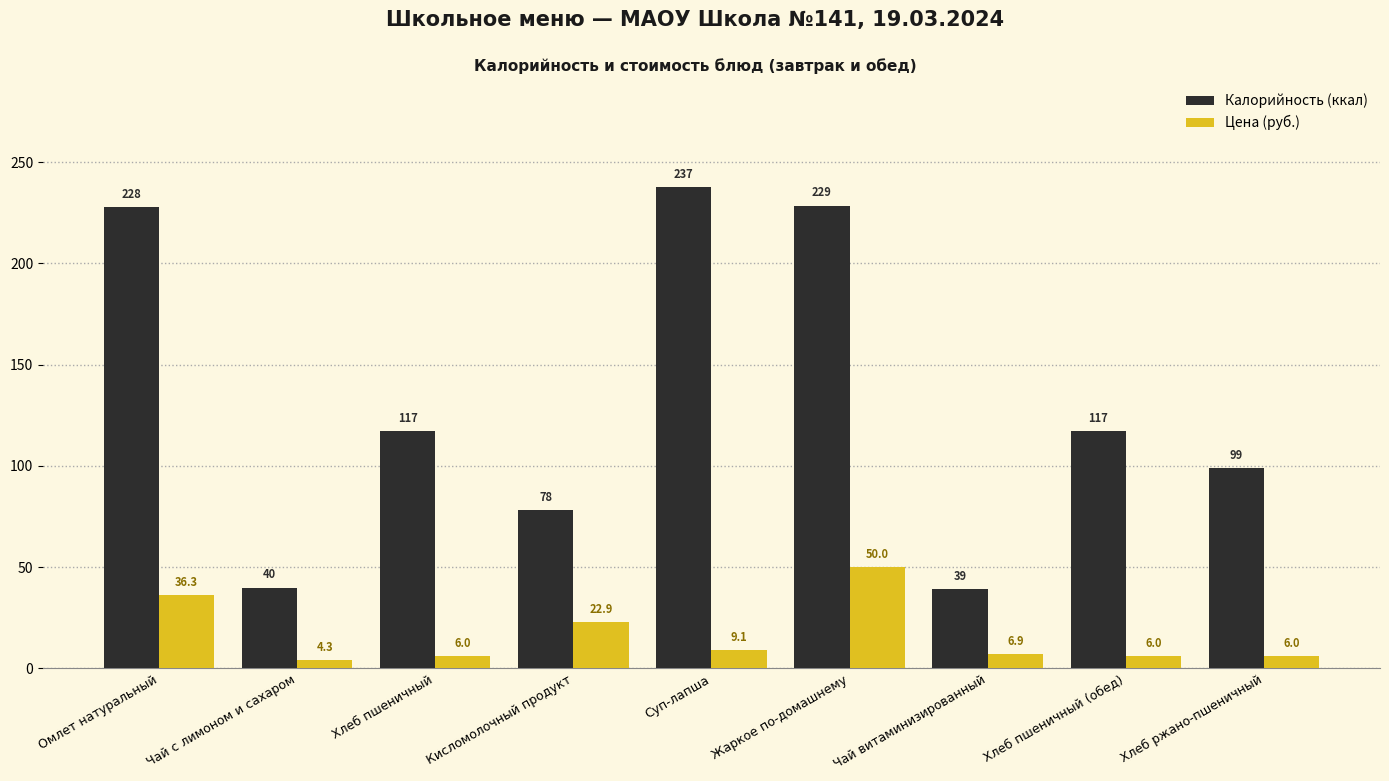

What is the sum of the Цена (руб.) values at Хлеб пшеничный and Жаркое по-домашнему?

56.0